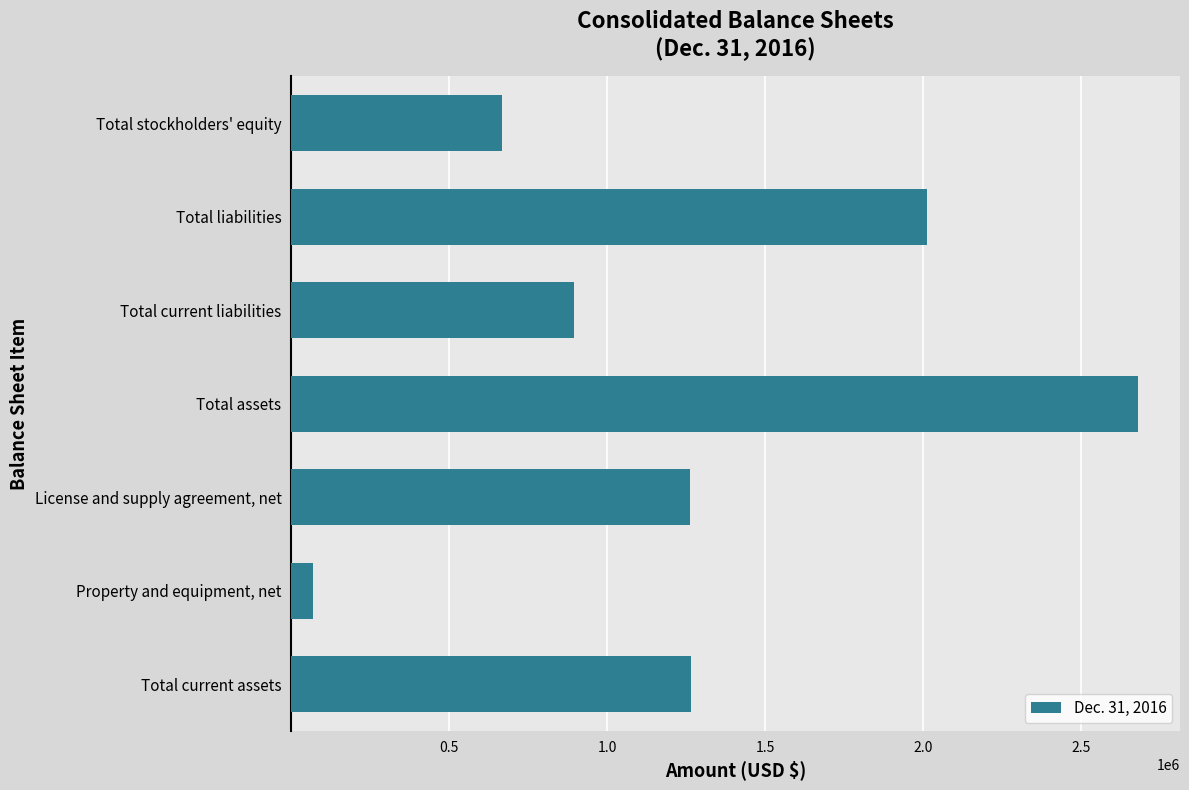

How many bars are there in total?

7